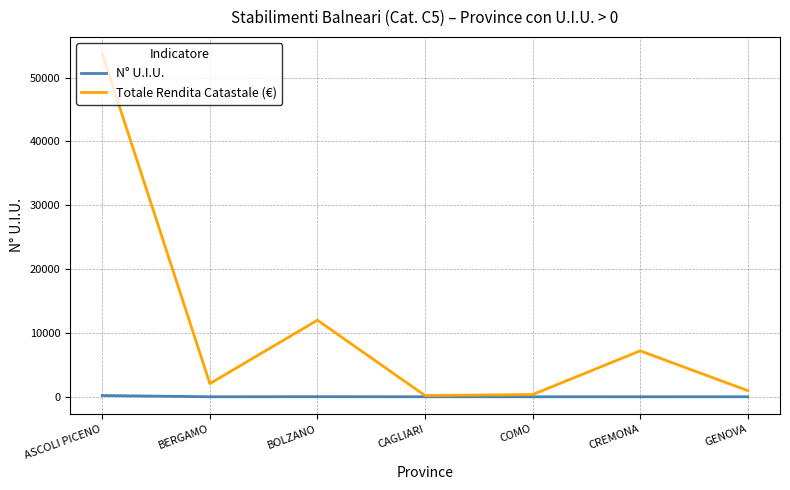

Which category has the highest value across all series?

ASCOLI PICENO